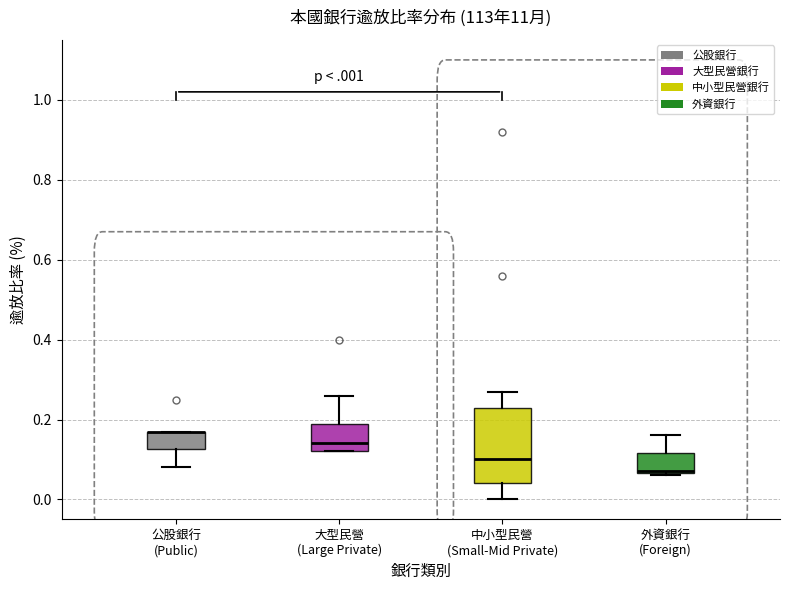

Where does the lower whisker of the box for 公股銀行 (Public) end on the y-axis? The values are not printed on the chart, so give them approximately, as read against the axis.

0.08